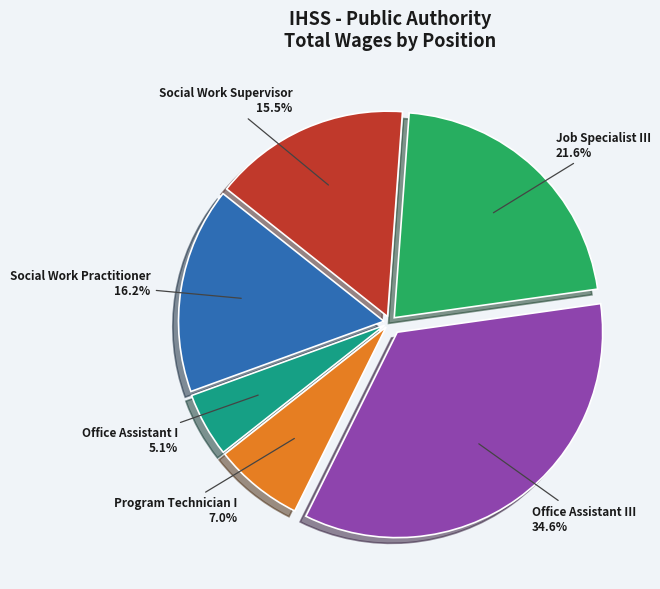

Is there any slice that represents more than half of the pie?

No